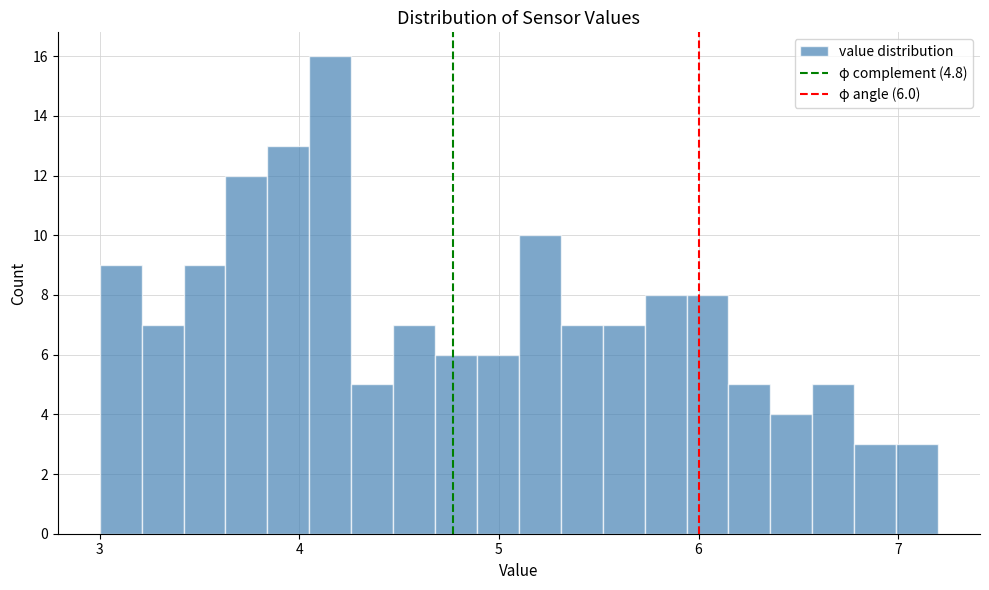

Read against the x-axis, roughly where is the centre of the tallest bar?

4.2